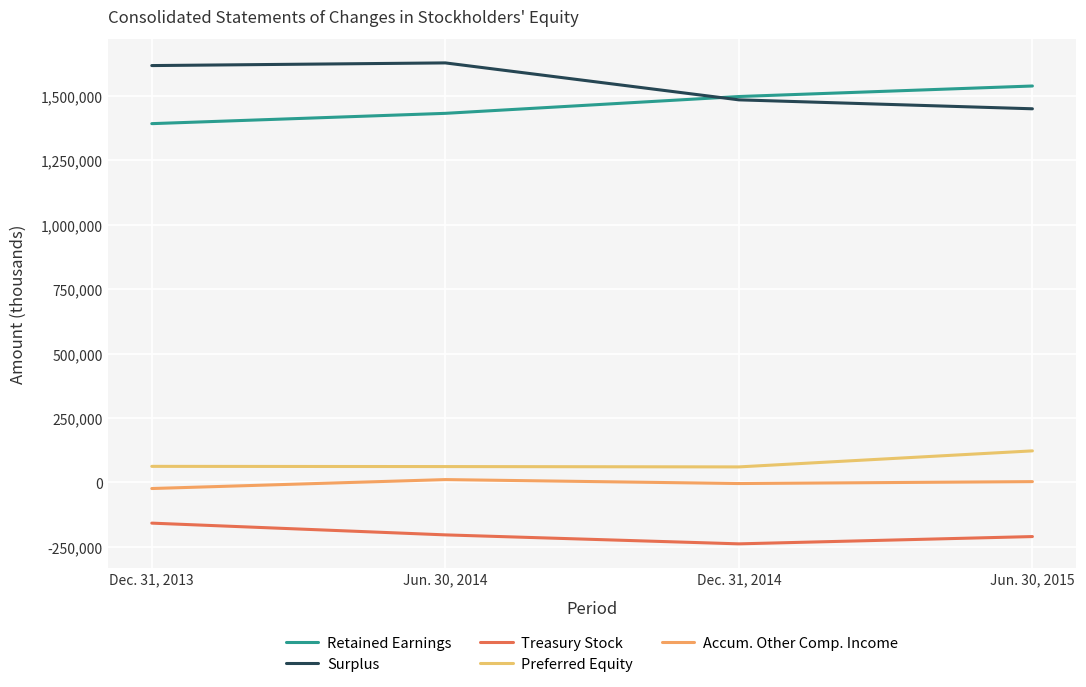

How many lines are shown in the chart?

5